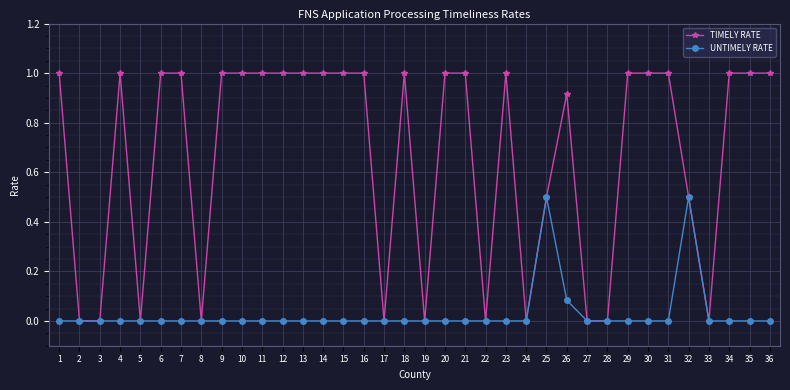

What is the value of the TIMELY RATE point at the 20th from the left?

1.0